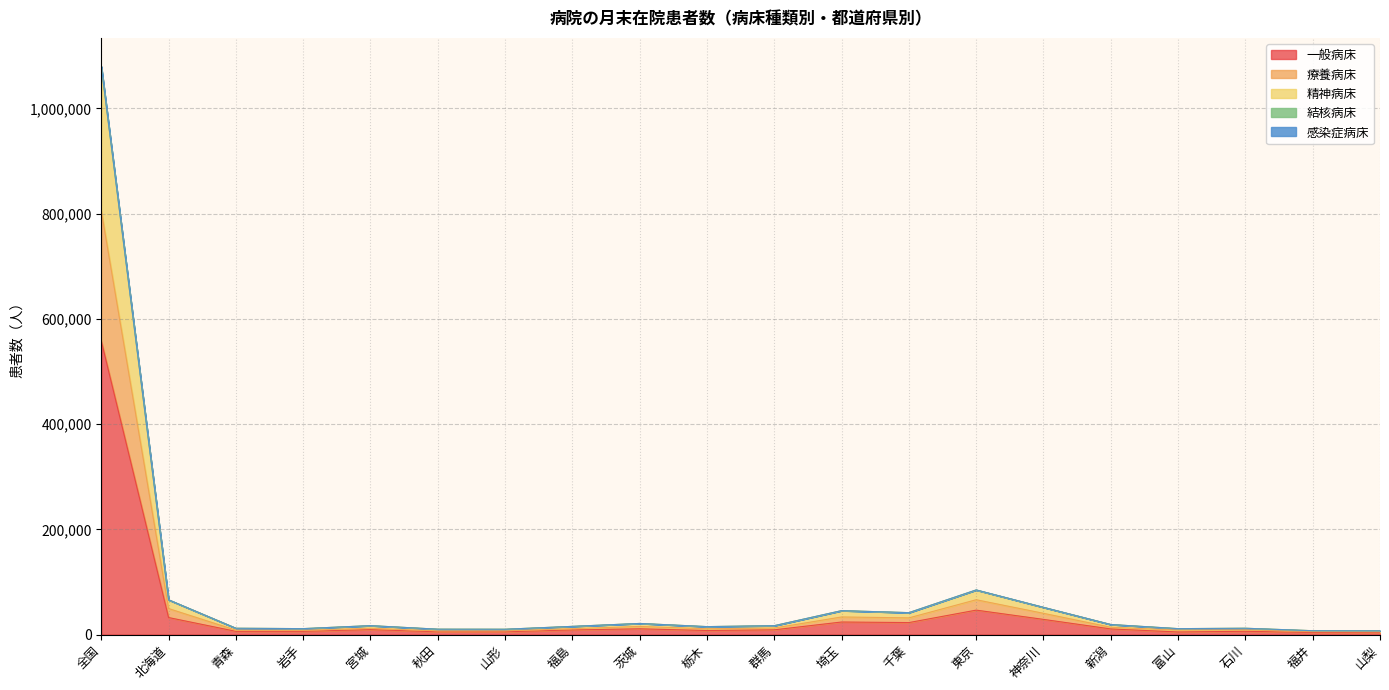

At which category is the sum across all series the highest?

全国